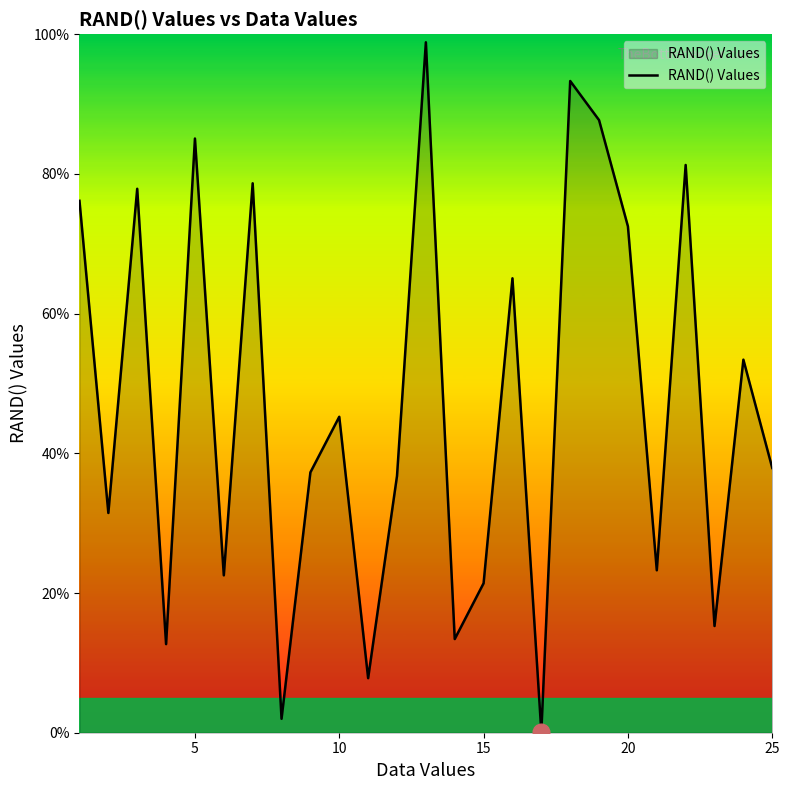

Is this an area chart (filled region under the line)?

Yes